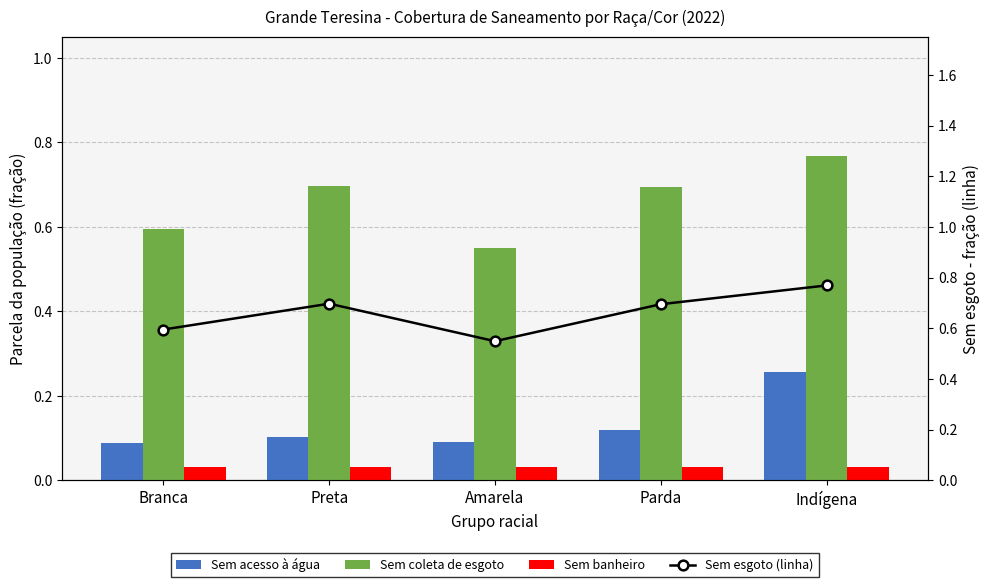

The value of Sem esgoto (linha) at Parda is 0.2. True or false?

False